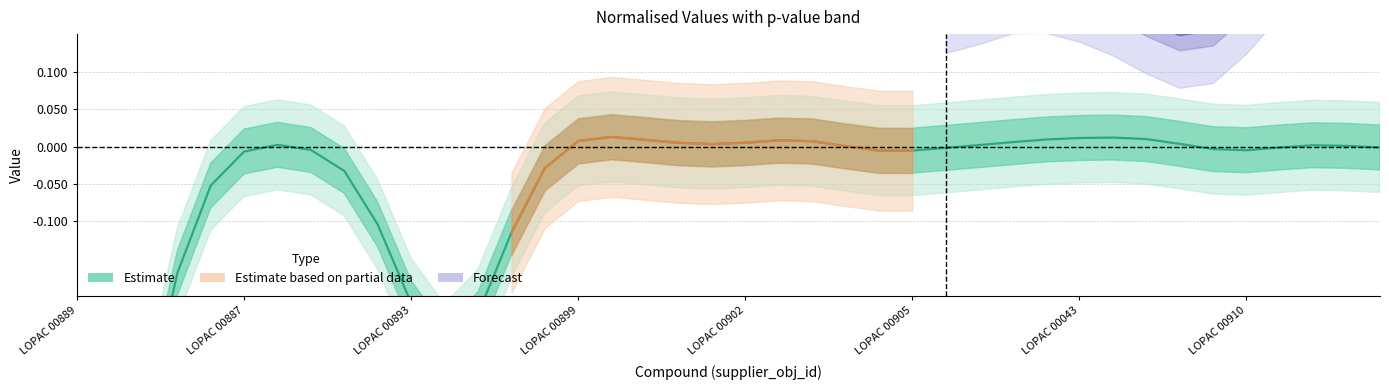

What is the difference between the maximum and minimum values in the norm_value series?

1.0